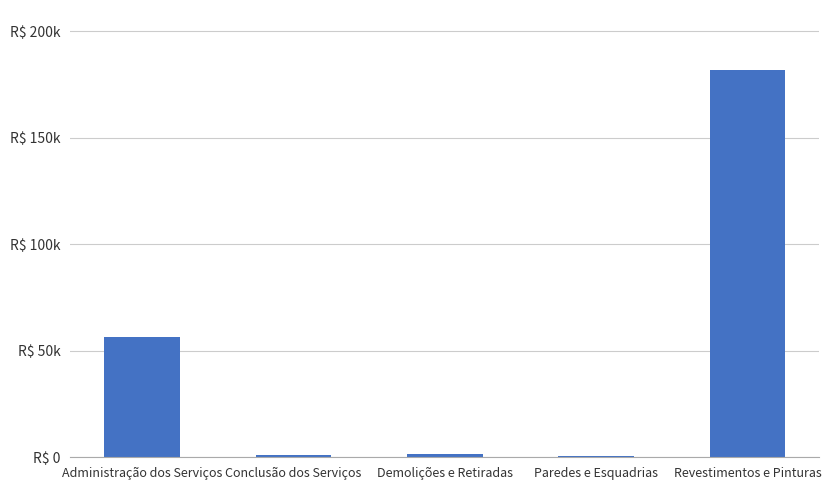

At which category does the chart reach its minimum across all series?

Paredes e Esquadrias